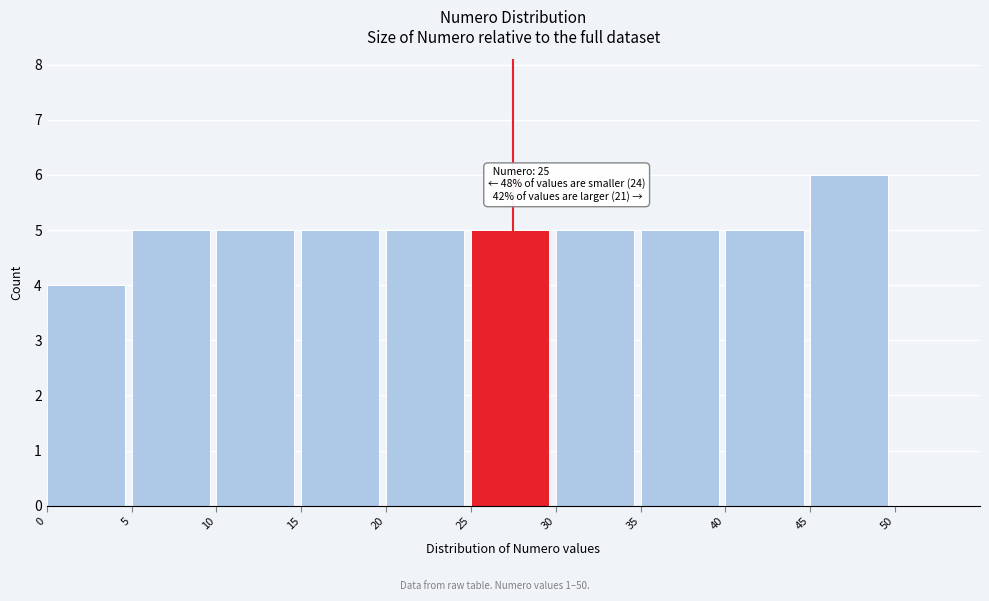

Over which range of the x-axis is the bar tallest?

45 to 50